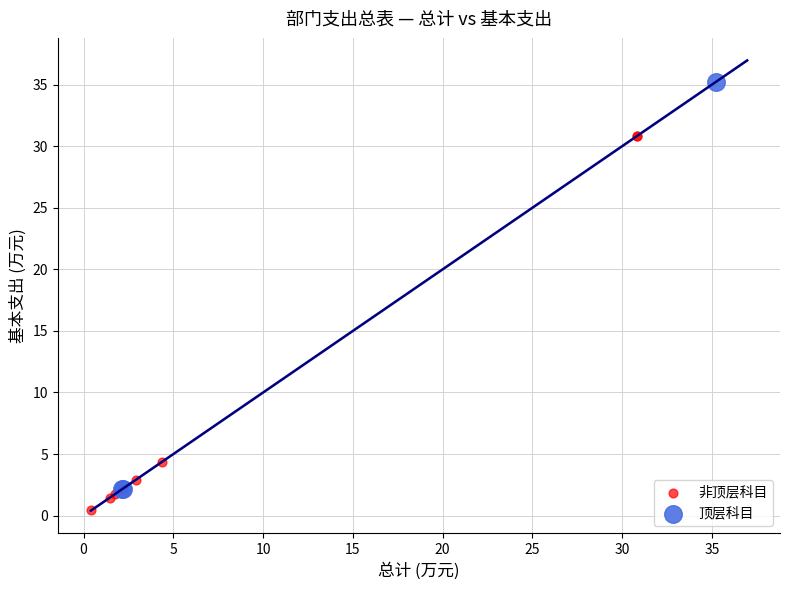

What are all the series names shown in the legend?

非顶层科目, 顶层科目